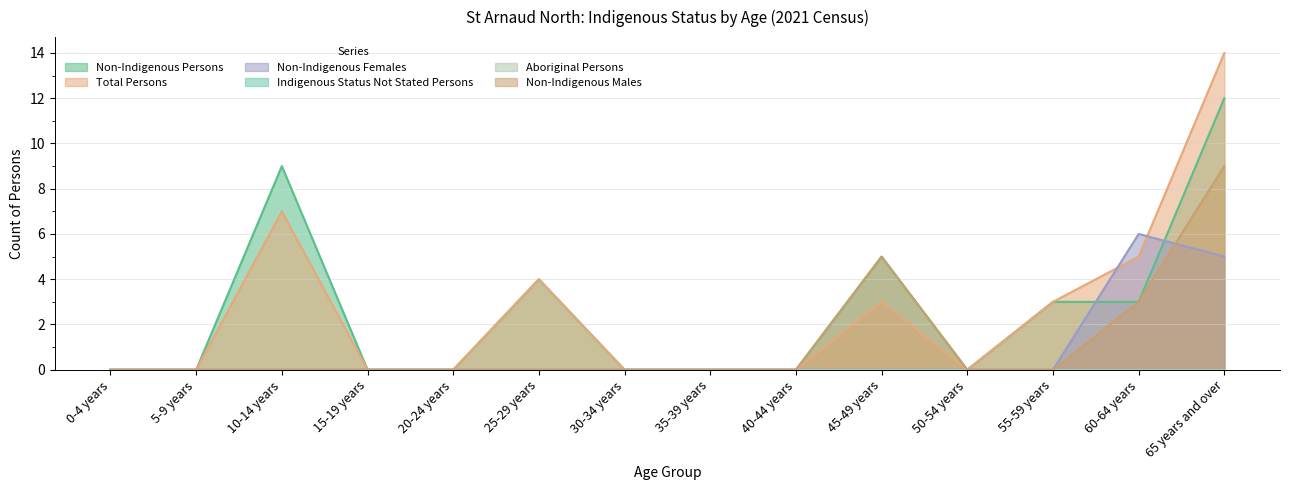

How many times do Non-Indigenous Females and Total Persons cross each other?

2